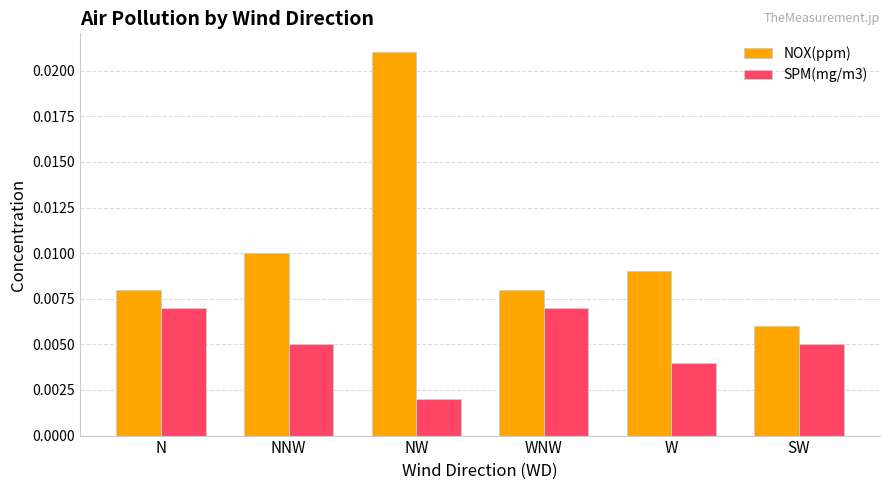

Does the chart contain stacked bars?

No